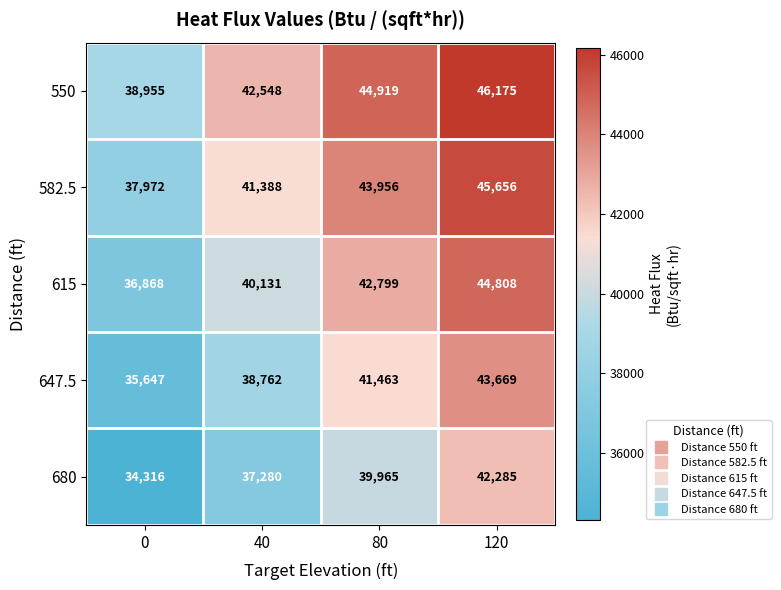

At which label is 647.5 closest to 39658?

40